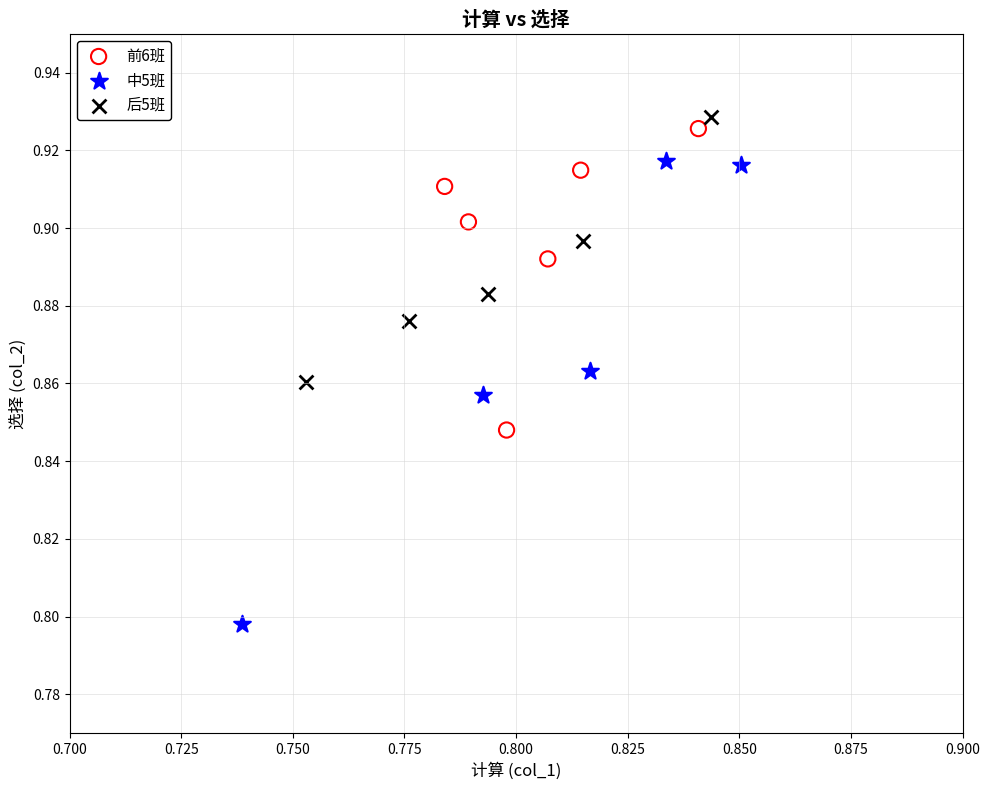

Which series has the largest Y range (max minus min)?

中5班